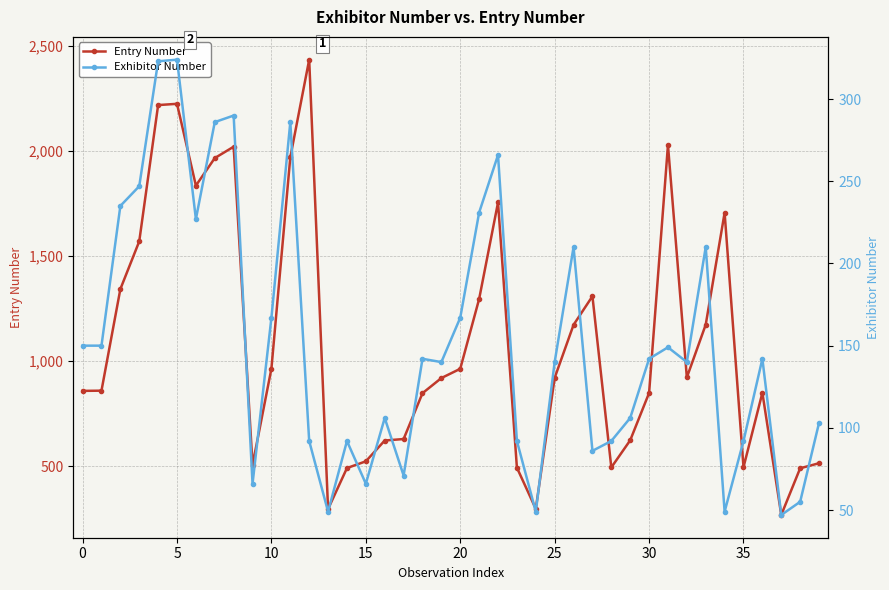

Is this an area chart (filled region under the line)?

No